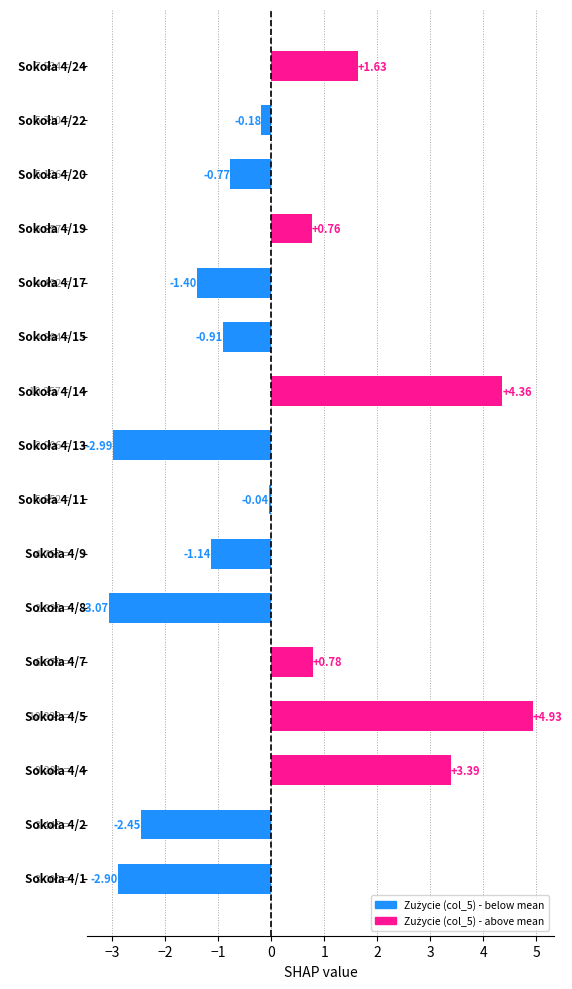

Count the number of categories in the chart.

16